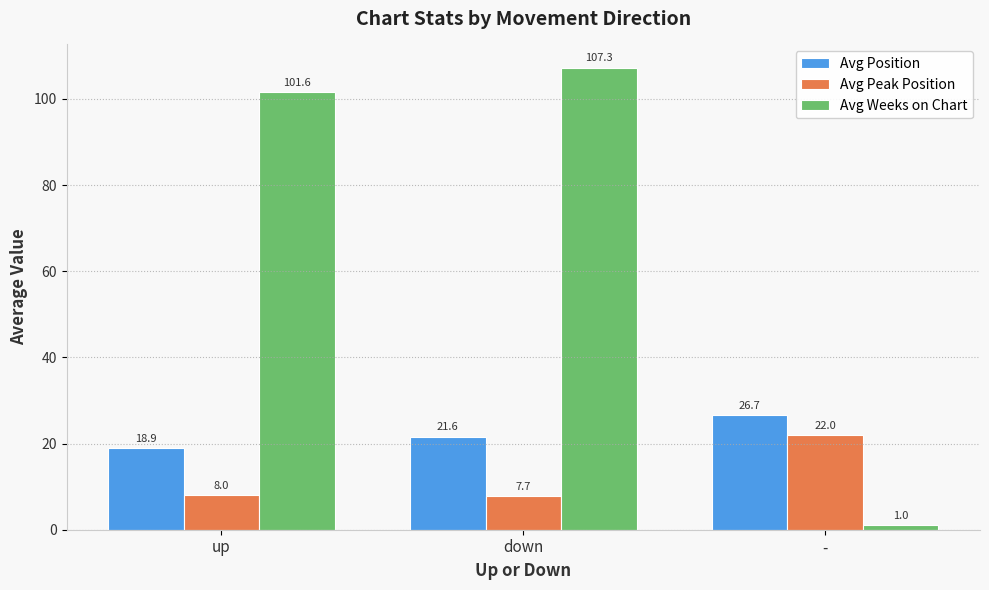

Rank the series by their average value, from highest to lowest.

Avg Weeks on Chart, Avg Position, Avg Peak Position